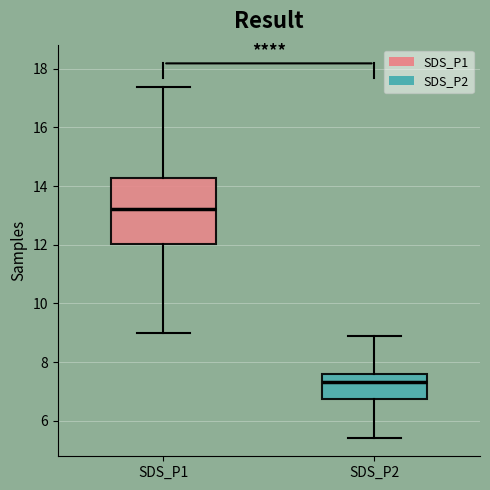

Where does the lower whisker of the box for SDS_P1 end on the y-axis? The values are not printed on the chart, so give them approximately, as read against the axis.

9.0